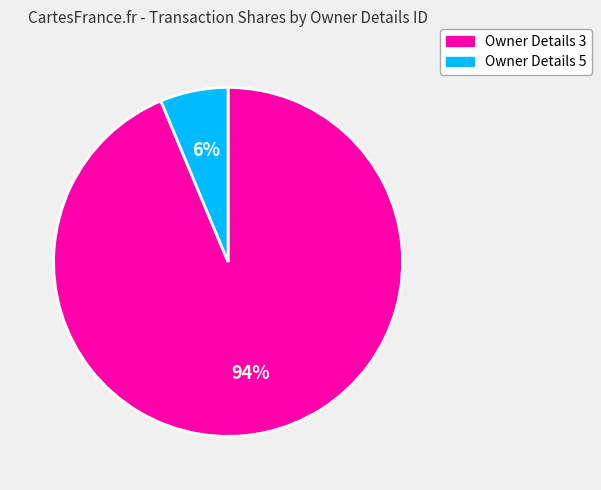

Is it true that Owner Details 3 is 99% of the pie?

False